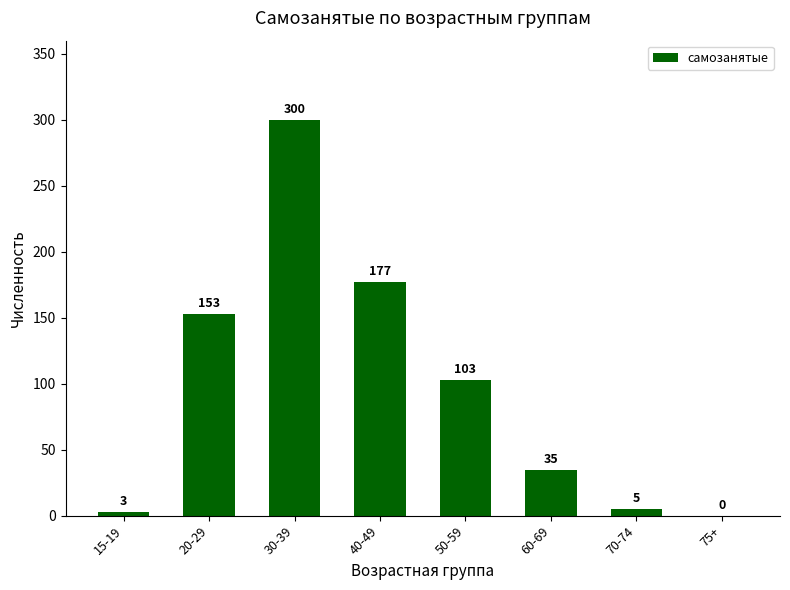

What is the change in value from 40-49 to 50-59?

-74